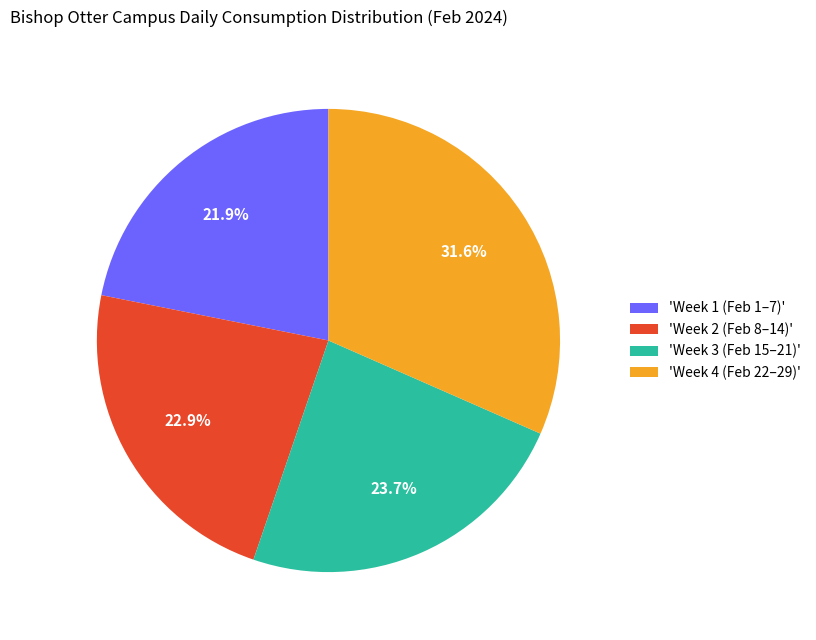

Combined, what portion of the pie is 'Week 4 (Feb 22–29)' and 'Week 3 (Feb 15–21)'?

55.2%